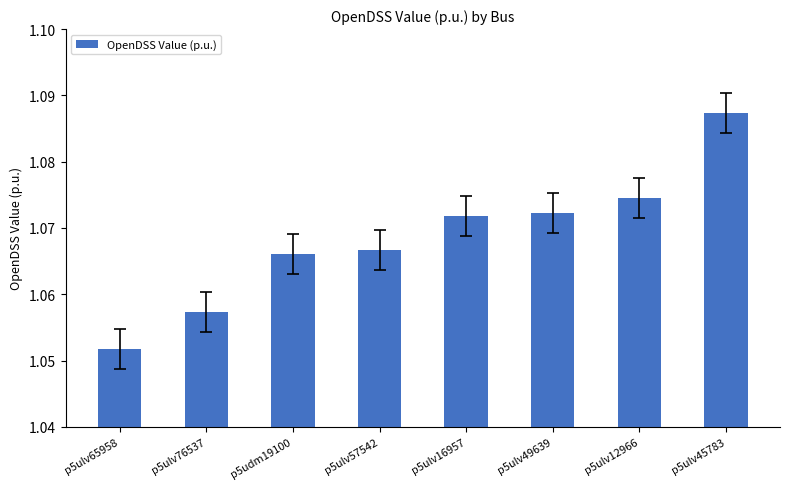

Rank the categories by value from lowest to highest.

p5ulv65958, p5ulv76537, p5udm19100, p5ulv57542, p5ulv16957, p5ulv49639, p5ulv12966, p5ulv45783